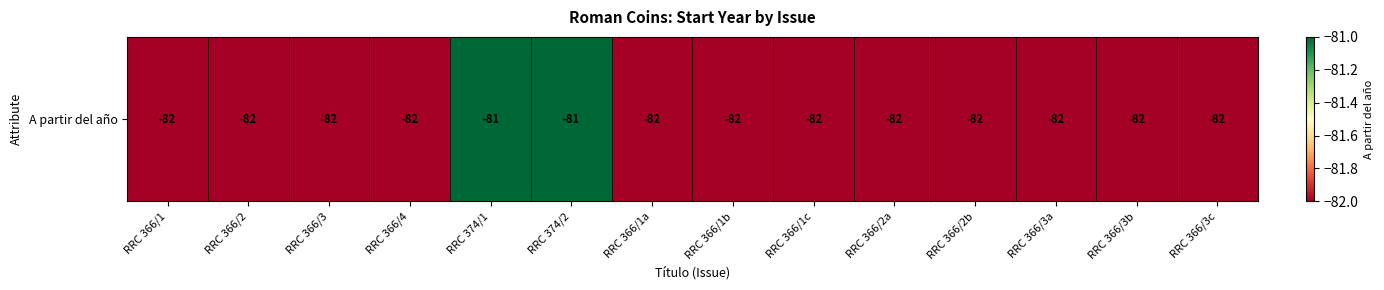

Between RRC 366/3 and RRC 366/2a, which is larger?

RRC 366/3